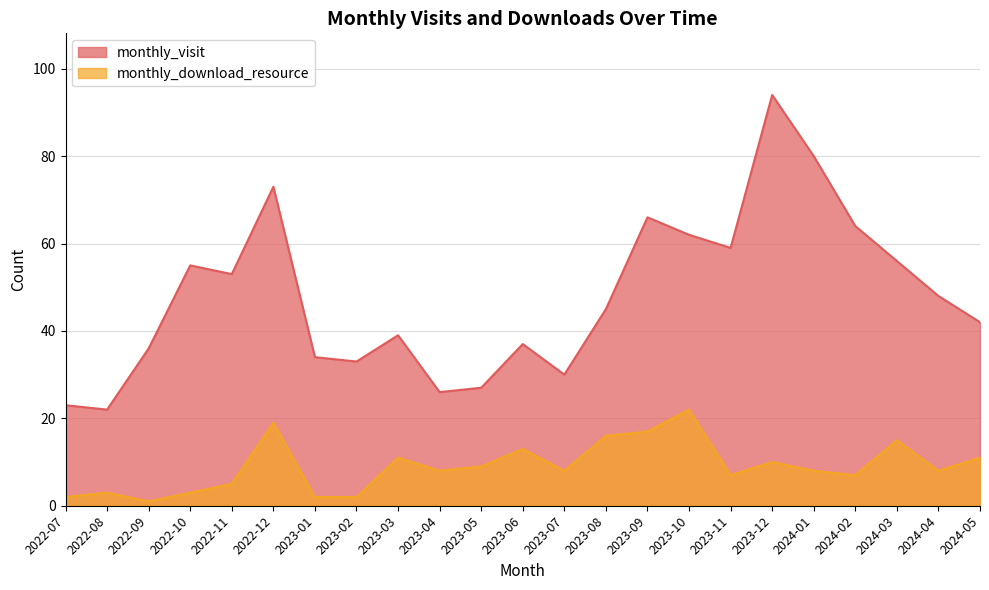

Reading left to right, transcribe all the data shown in this chart.

monthly_visit: 2022-07=23	2022-08=22	2022-09=36	2022-10=55	2022-11=53	2022-12=73	2023-01=34	2023-02=33	2023-03=39	2023-04=26	2023-05=27	2023-06=37	2023-07=30	2023-08=45	2023-09=66	2023-10=62	2023-11=59	2023-12=94	2024-01=80	2024-02=64	2024-03=56	2024-04=48	2024-05=42
monthly_download_resource: 2022-07=2	2022-08=3	2022-09=1	2022-10=3	2022-11=5	2022-12=19	2023-01=2	2023-02=2	2023-03=11	2023-04=8	2023-05=9	2023-06=13	2023-07=8	2023-08=16	2023-09=17	2023-10=22	2023-11=7	2023-12=10	2024-01=8	2024-02=7	2024-03=15	2024-04=8	2024-05=11